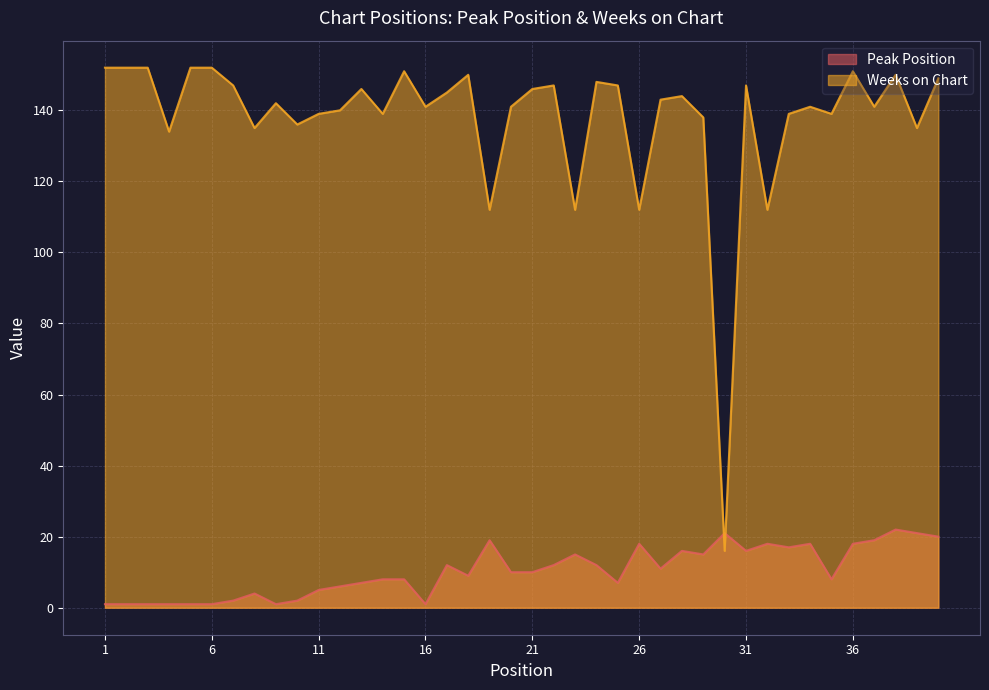

What is the difference between the maximum and second lowest values in the Weeks on Chart series?

40